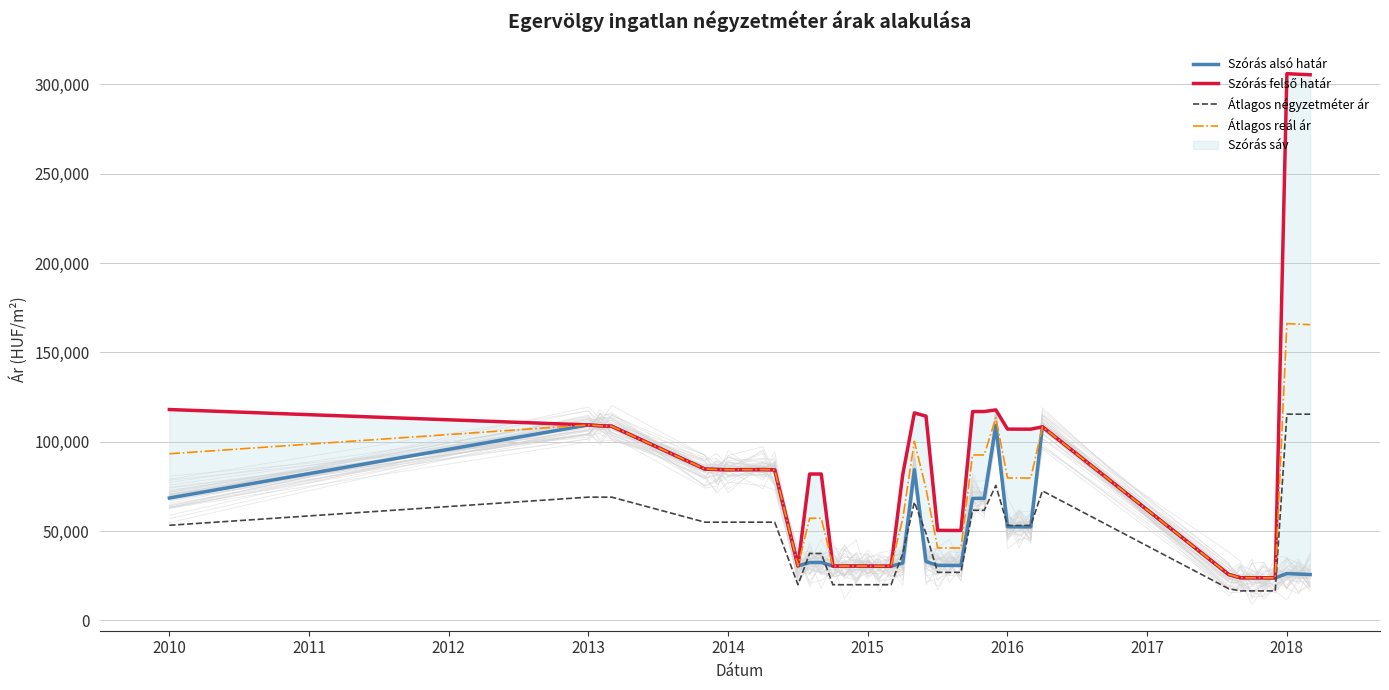

True or false: Átlagos reál ár and Átlagos négyzetméter ár intersect in this chart.

False